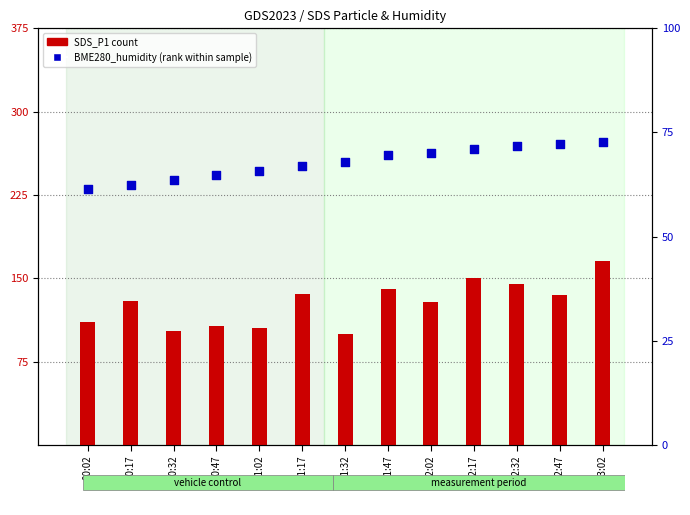

Which series reaches the maximum Y coordinate?

SDS_P1 (count)